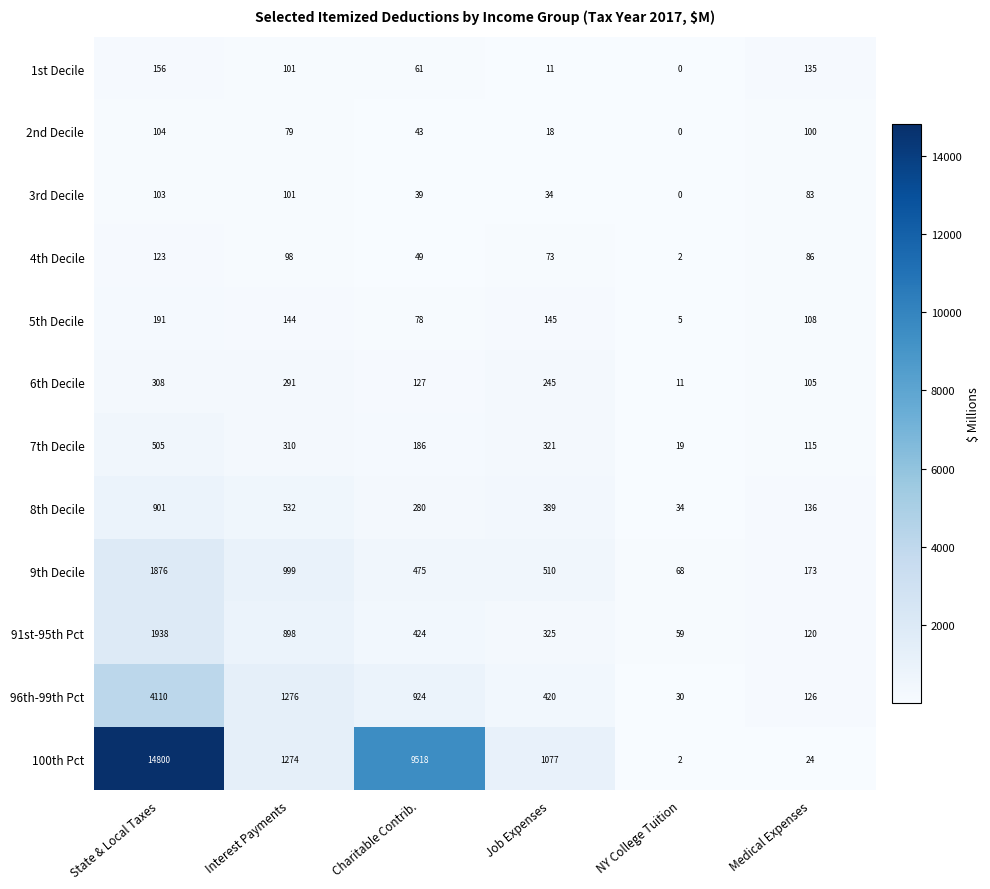

What is the difference between the highest and lowest values at NY College Tuition?

68